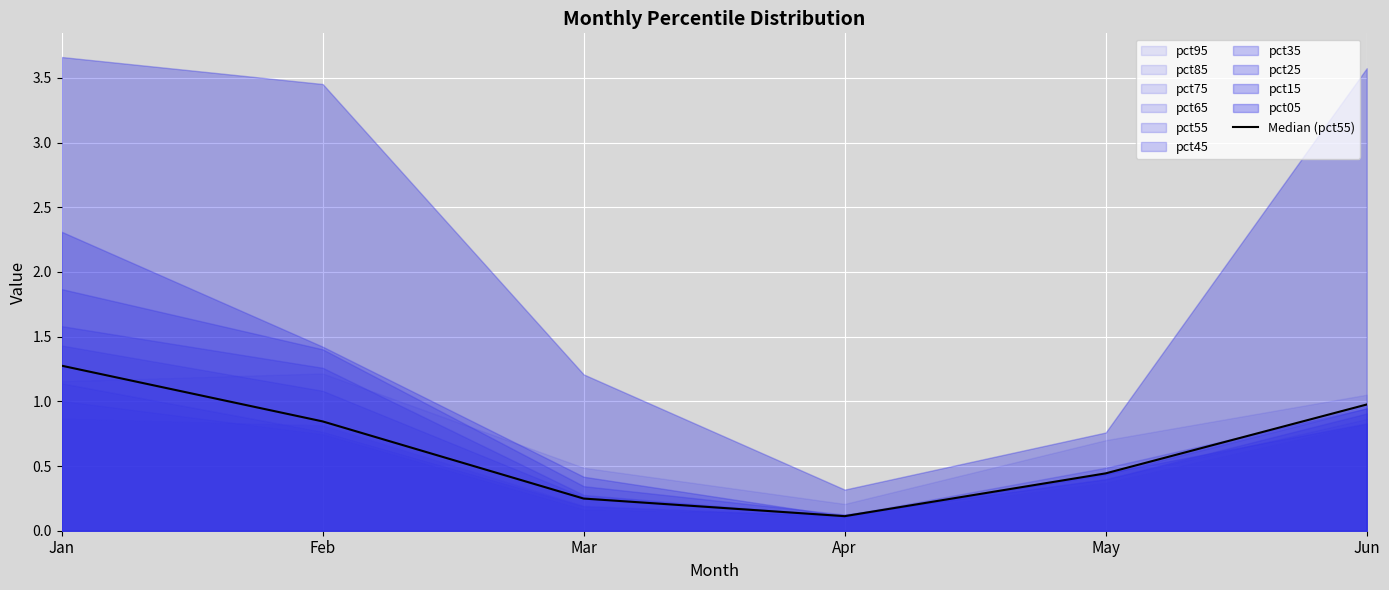

Where is the first local minimum?

Apr